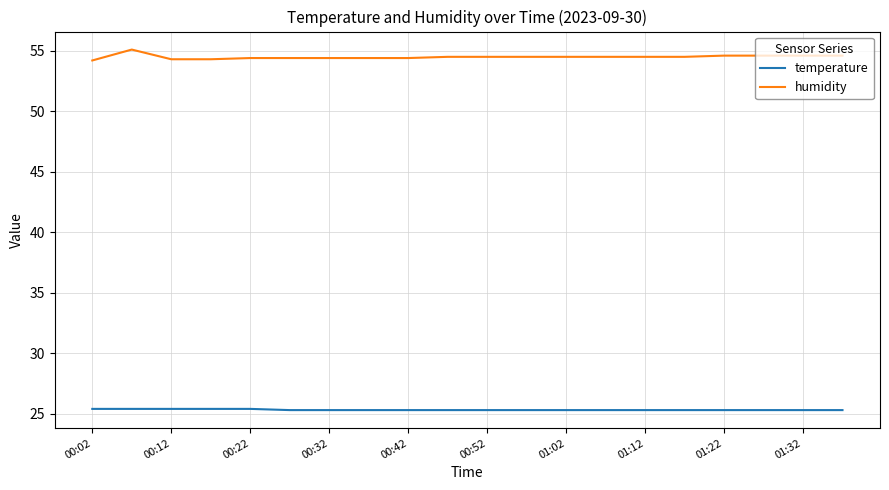

What is the difference between the maximum and minimum values in the humidity series?

0.9